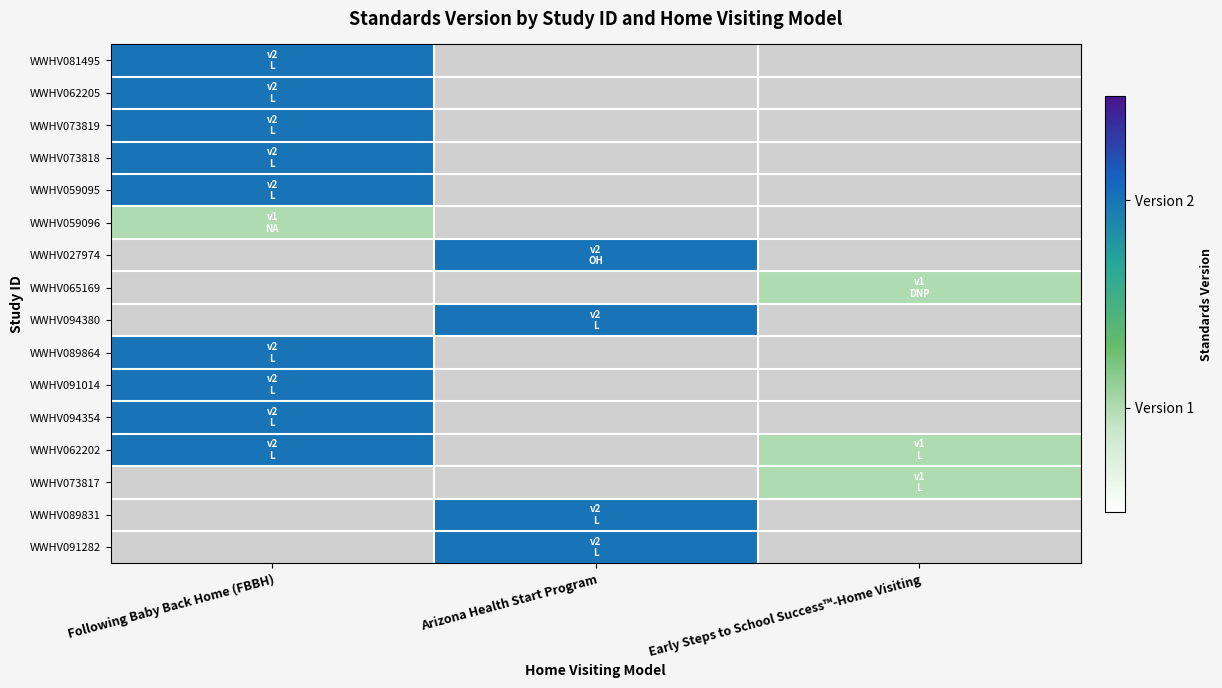

What is the spread (max minus min) of values at Arizona Health Start Program?

2